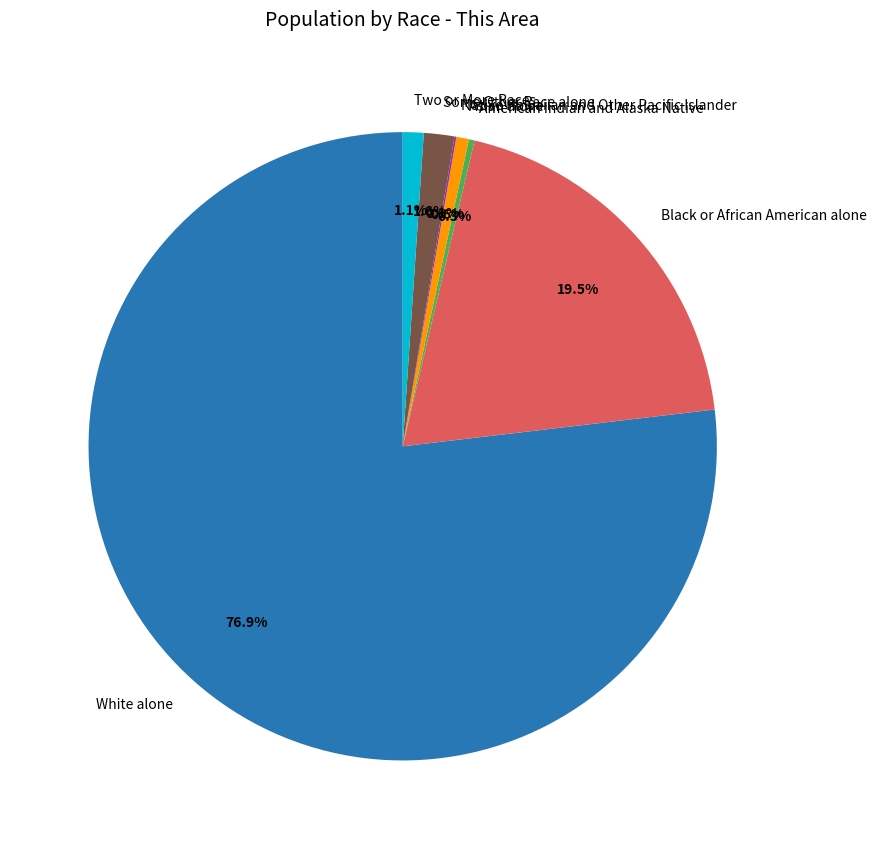

Which category has the biggest portion of the pie?

White alone